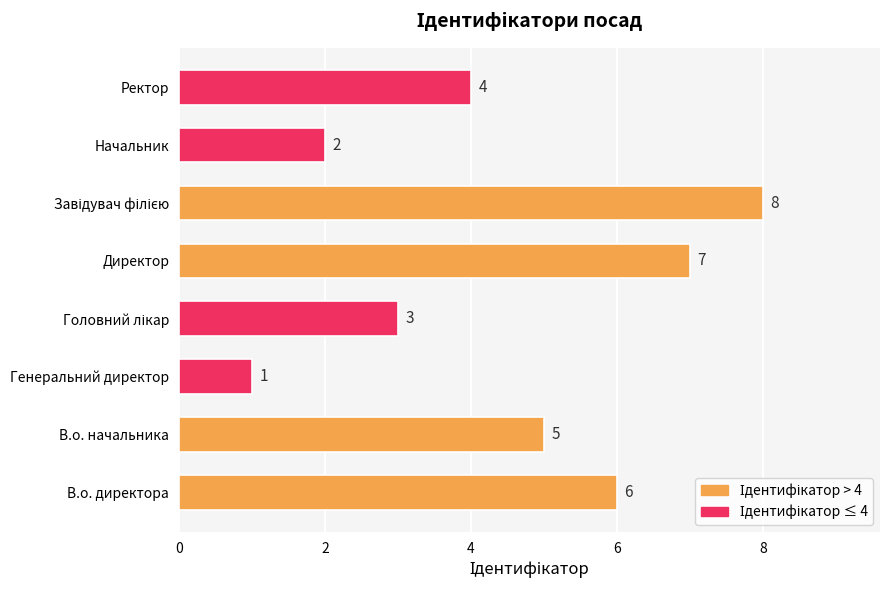

What is the greatest value displayed?

8